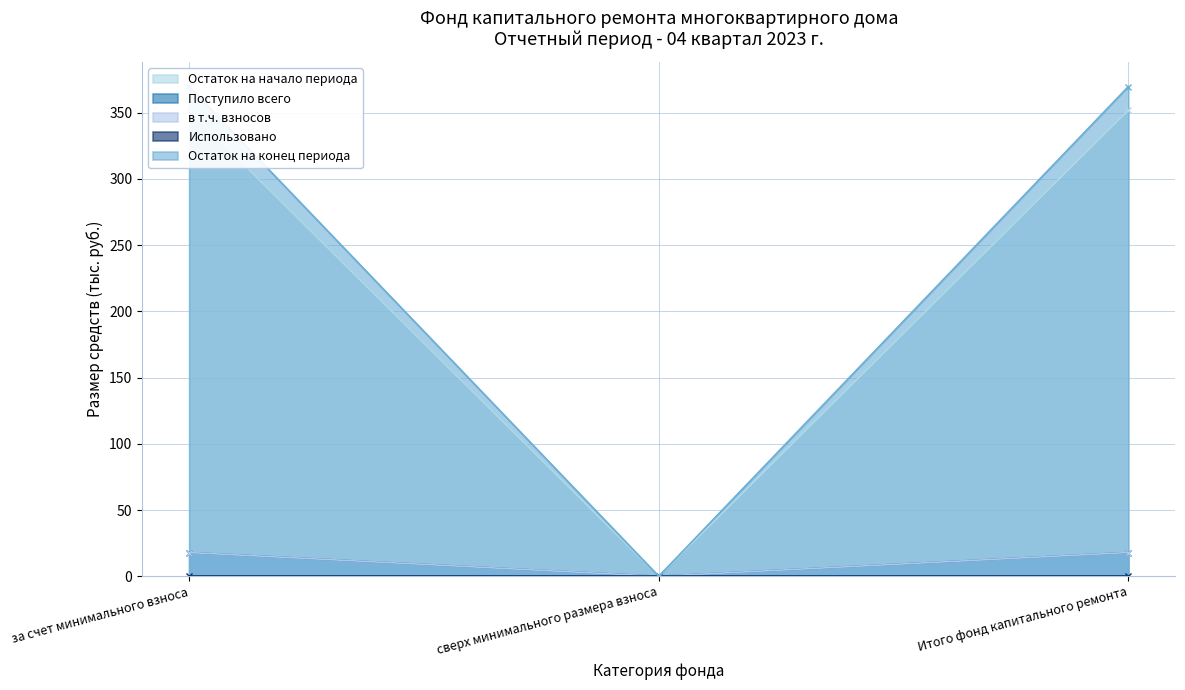

Which category has the lowest value in the Остаток на конец периода series?

сверх минимального размера взноса